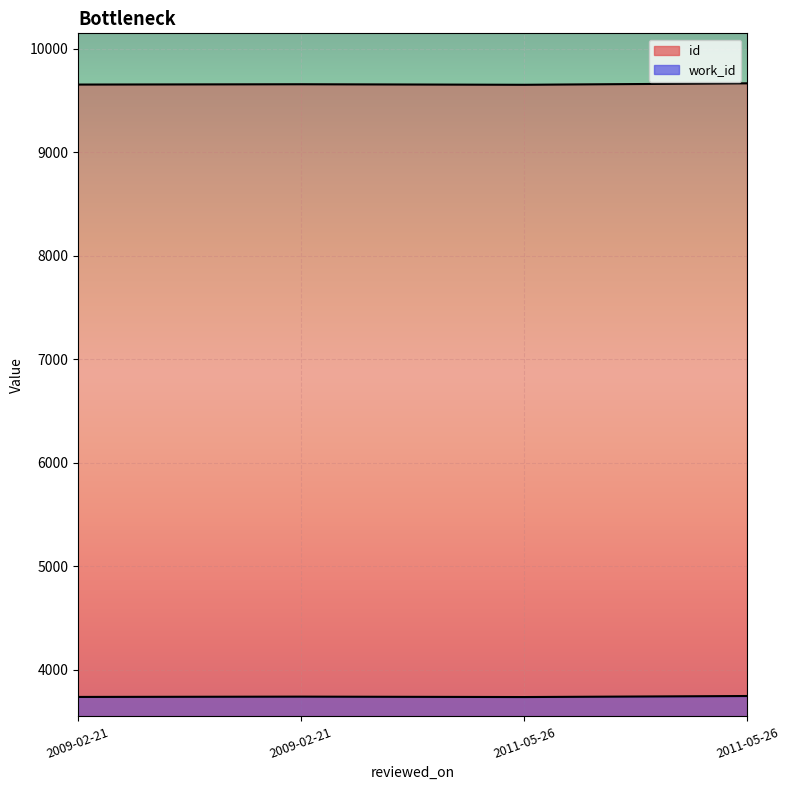

What is the spread (max minus min) of values at 2009-02-21?

5919